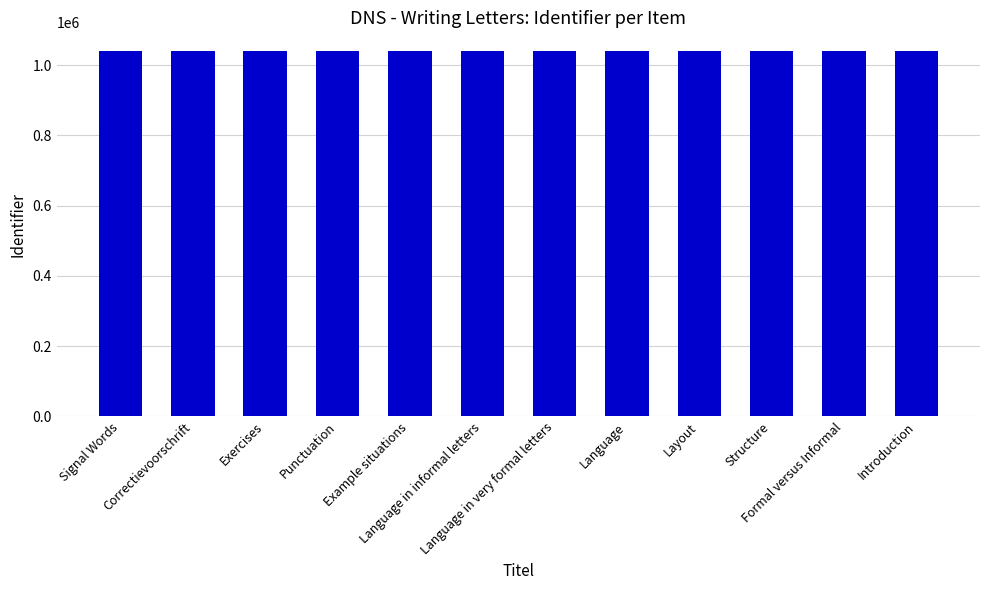

What is the sum of all values?

12499296